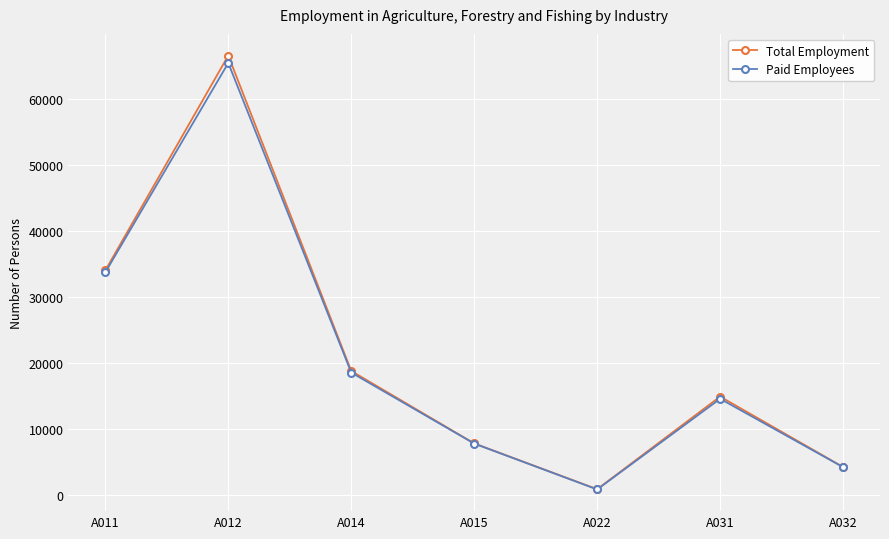

How many values in the Total Employment series are below 14886?

3